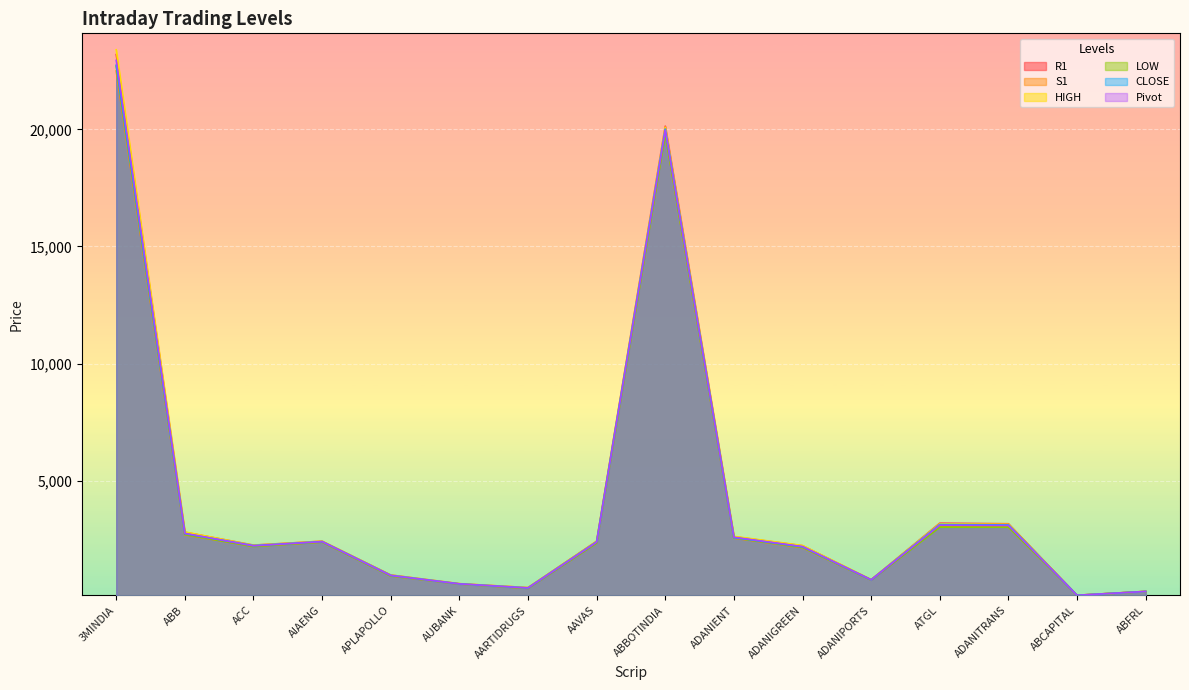

Is it true that LOW equals 758.9 at ADANIPORTS?

True